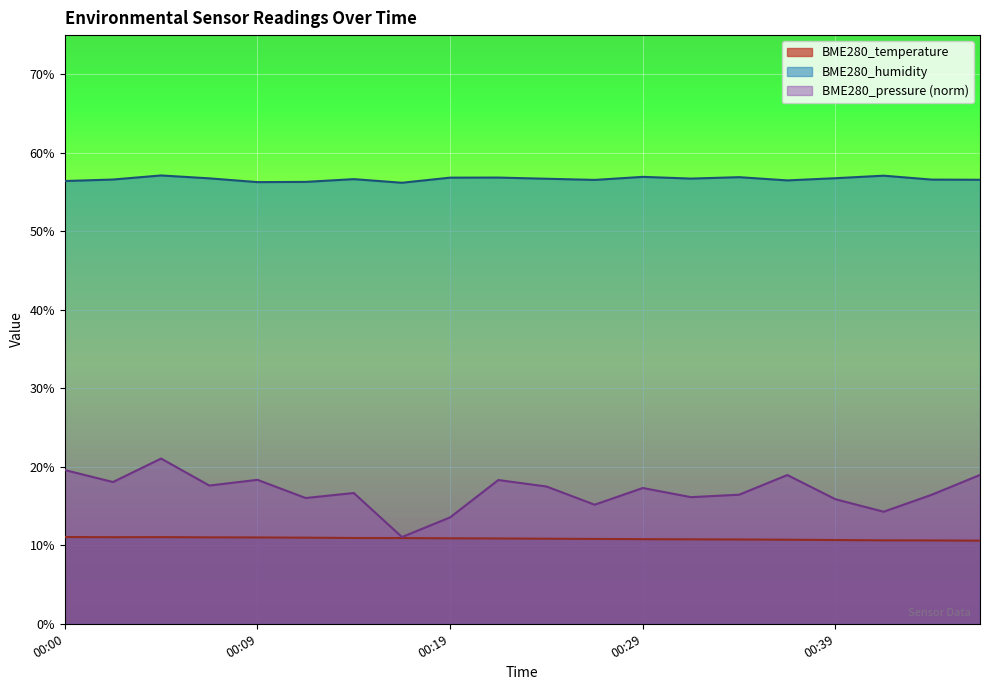

What is the approximate value of BME280_humidity at 00:02?

56.6